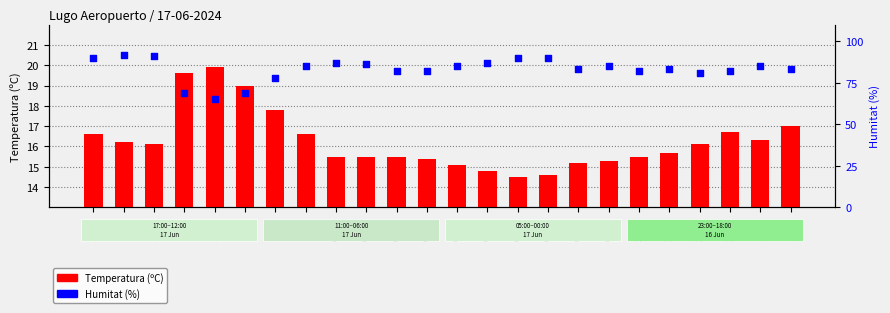

What are all the series names shown in the legend?

Temperatura (ºC), Humitat (%)